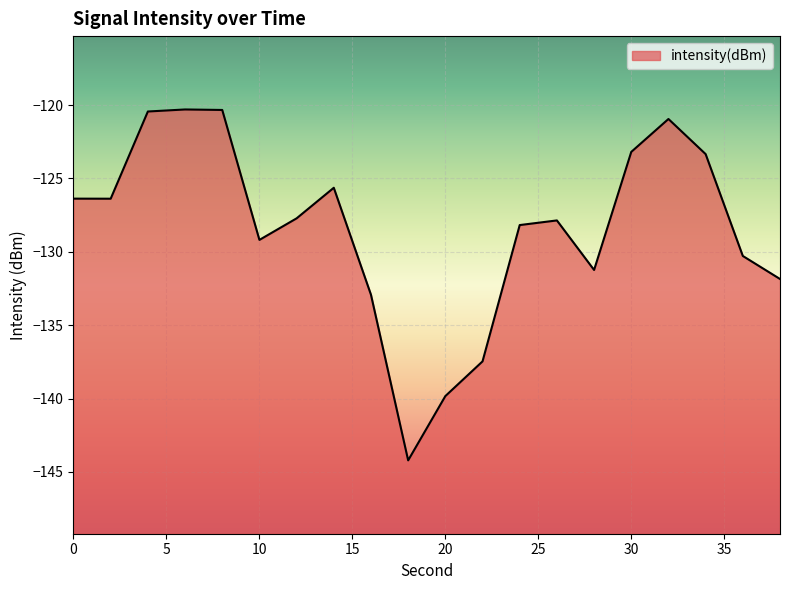

What is the sum of the values at 0 and 2?

-252.8